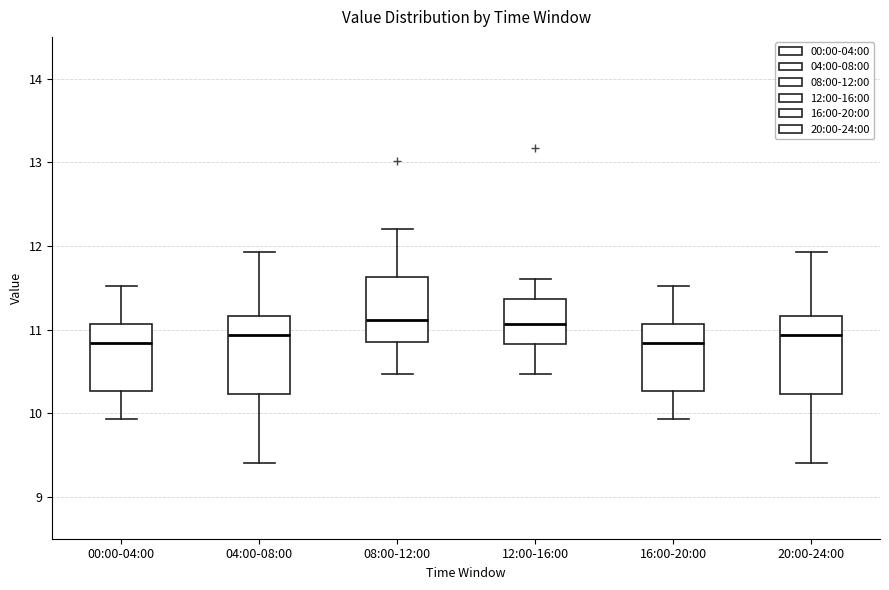

Reading left to right, transcribe this box plot: for each box, give where its median line is, the range the box spans, and where its two whiskers end, as read against the y-axis. The values are not printed on the chart, so give them approximately, as read against the axis.

00:00-04:00: median 10.8, box 10.3 to 11.1, whiskers 9.9 to 11.5
04:00-08:00: median 10.9, box 10.2 to 11.2, whiskers 9.4 to 11.9
08:00-12:00: median 11.1, box 10.9 to 11.6, whiskers 10.5 to 12.2
12:00-16:00: median 11.1, box 10.8 to 11.4, whiskers 10.5 to 11.6
16:00-20:00: median 10.8, box 10.3 to 11.1, whiskers 9.9 to 11.5
20:00-24:00: median 10.9, box 10.2 to 11.2, whiskers 9.4 to 11.9